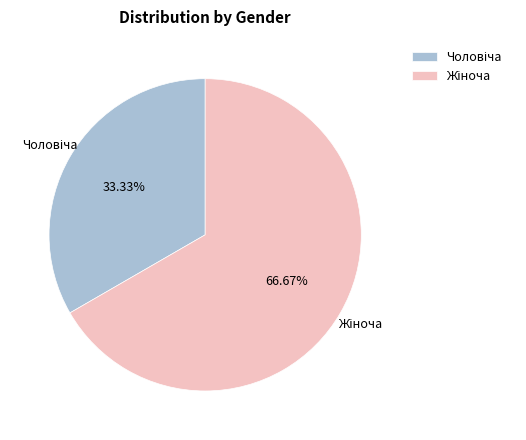

Does any single category account for the majority?

Yes